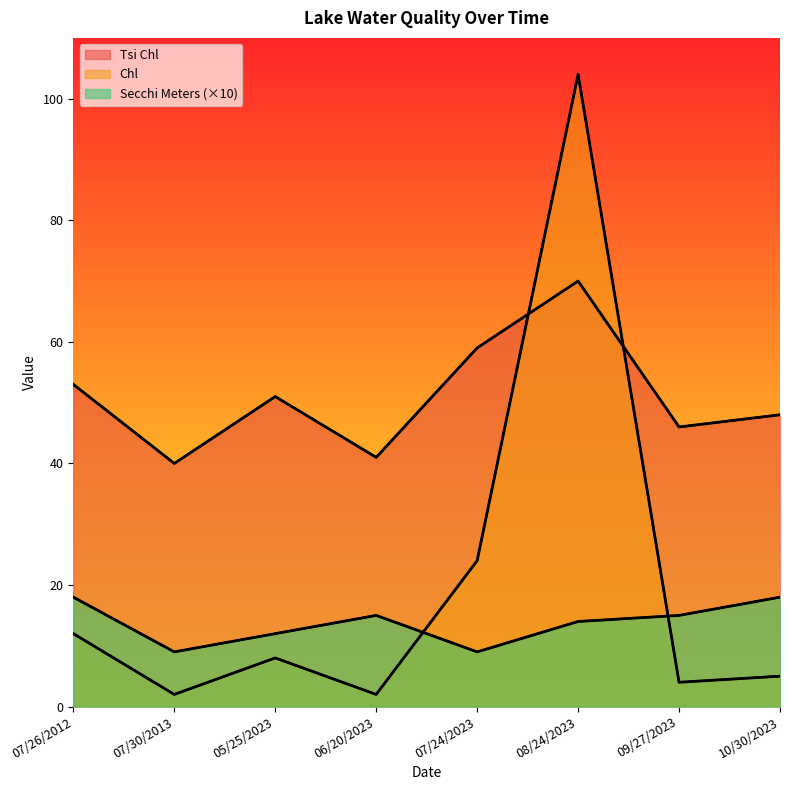

The Chl series shows 175 at 08/24/2023. True or false?

False